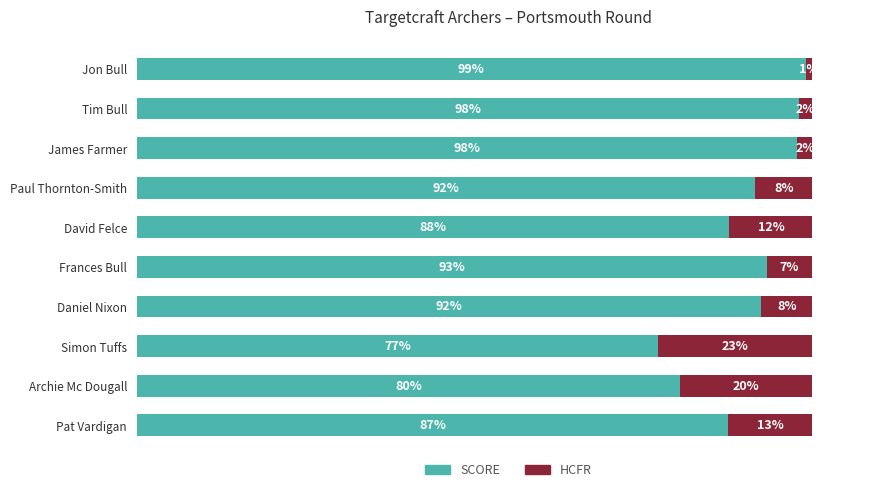

Which category has the lowest value in the SCORE series?

Simon Tuffs